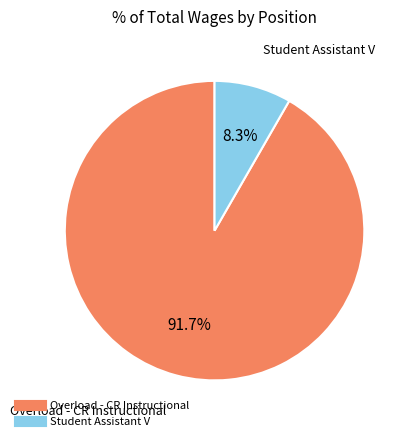

To the nearest percent, what portion does Overload - CR Instructional represent?

92%